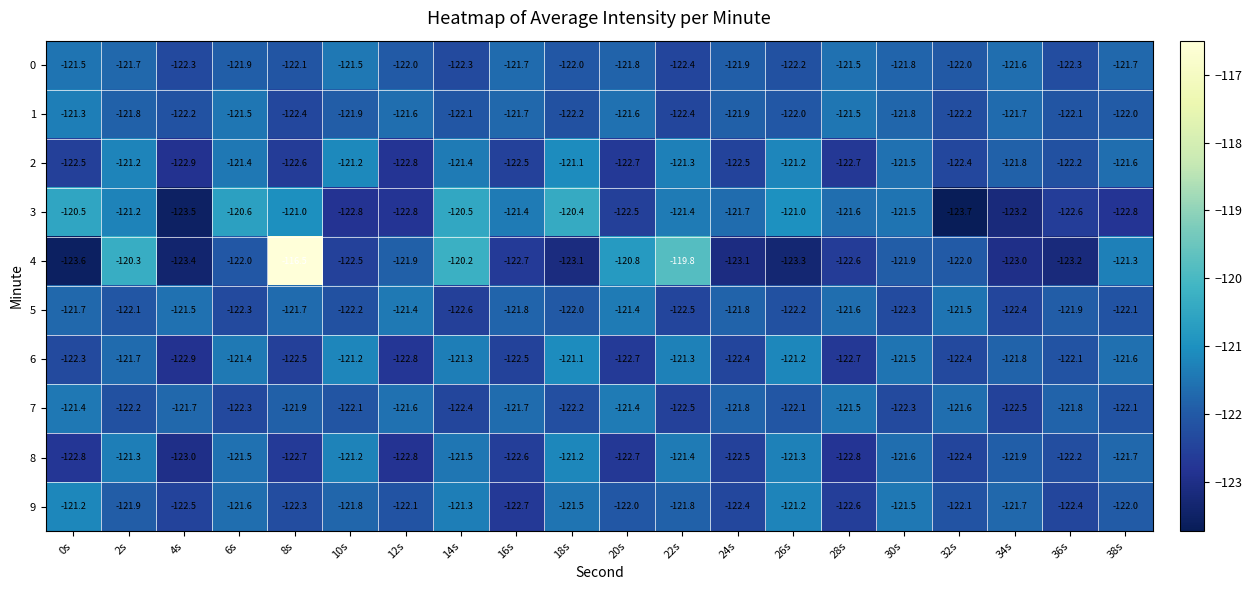

At which label is 6 closest to -122?

36s